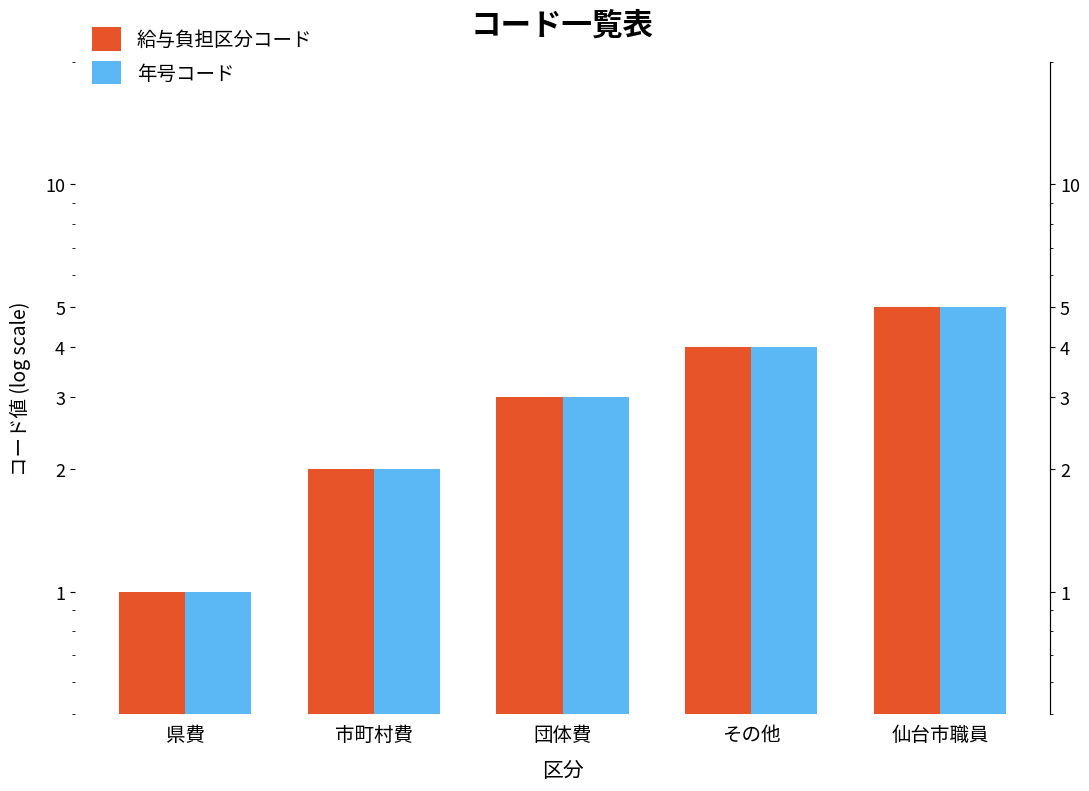

How many data points in 給与負担区分コード are above 3?

2